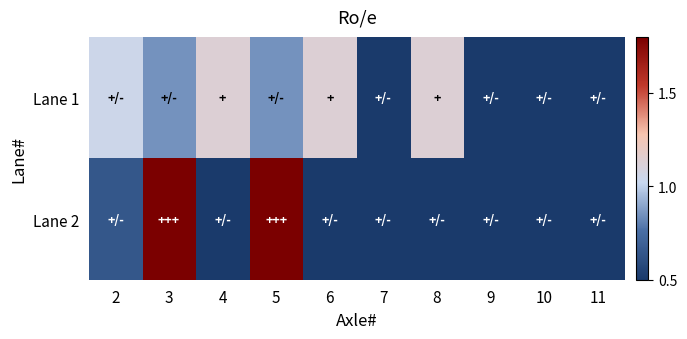

What is the maximum value shown in the chart?

2.1